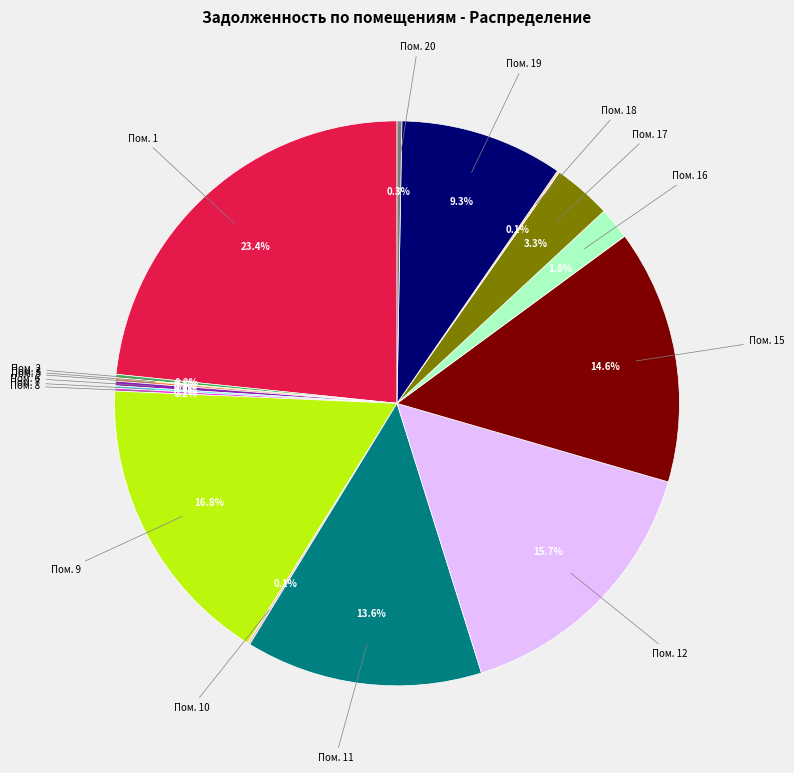

Is there a majority slice in this chart?

No